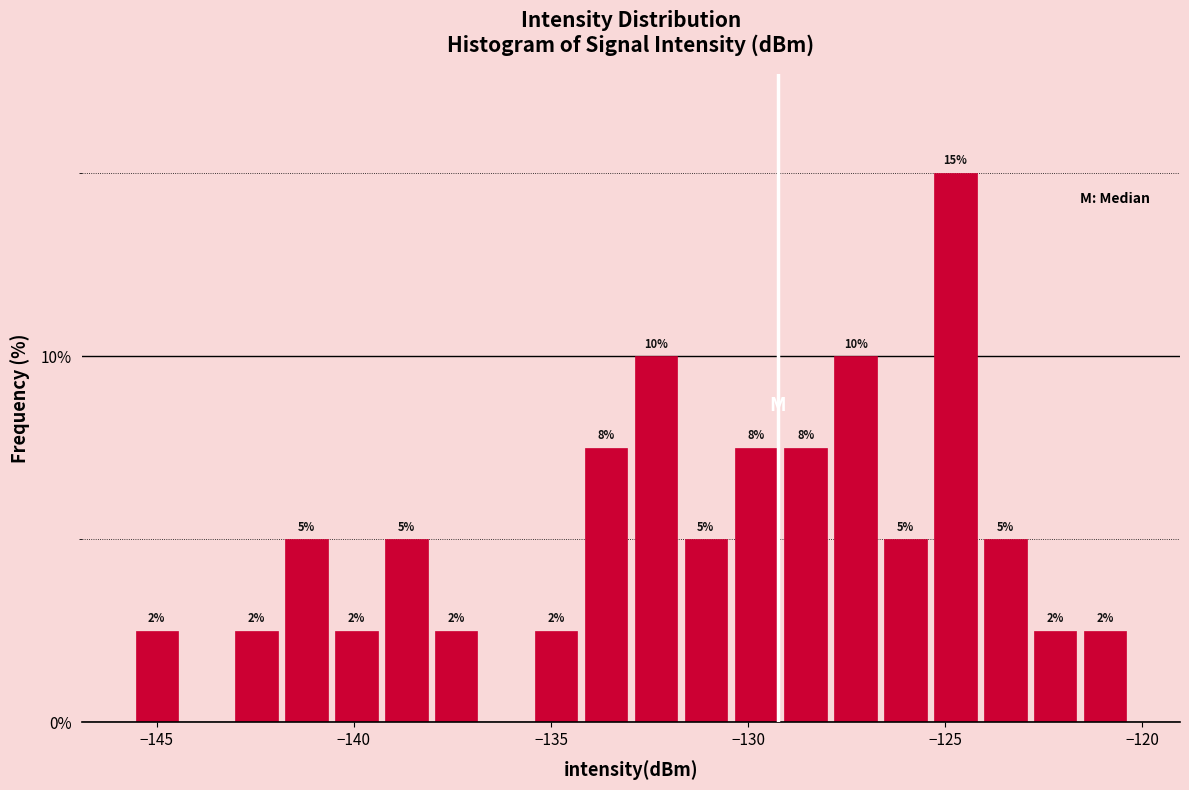

Around what value on the x-axis is the tallest bar? Give the approximate position of its centre, as read against the axis.

-124.5